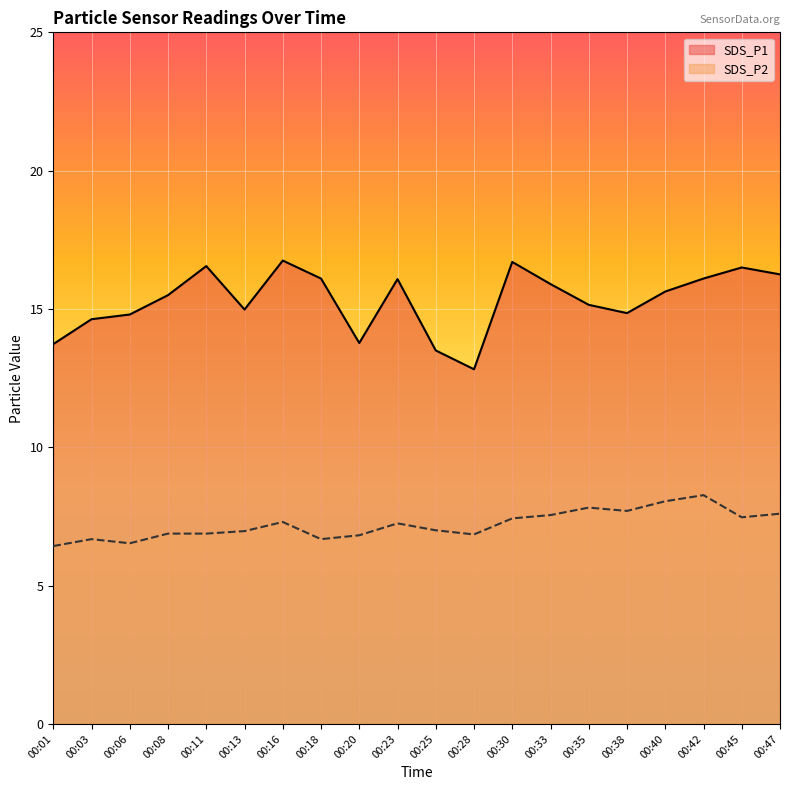

How many lines are shown in the chart?

2